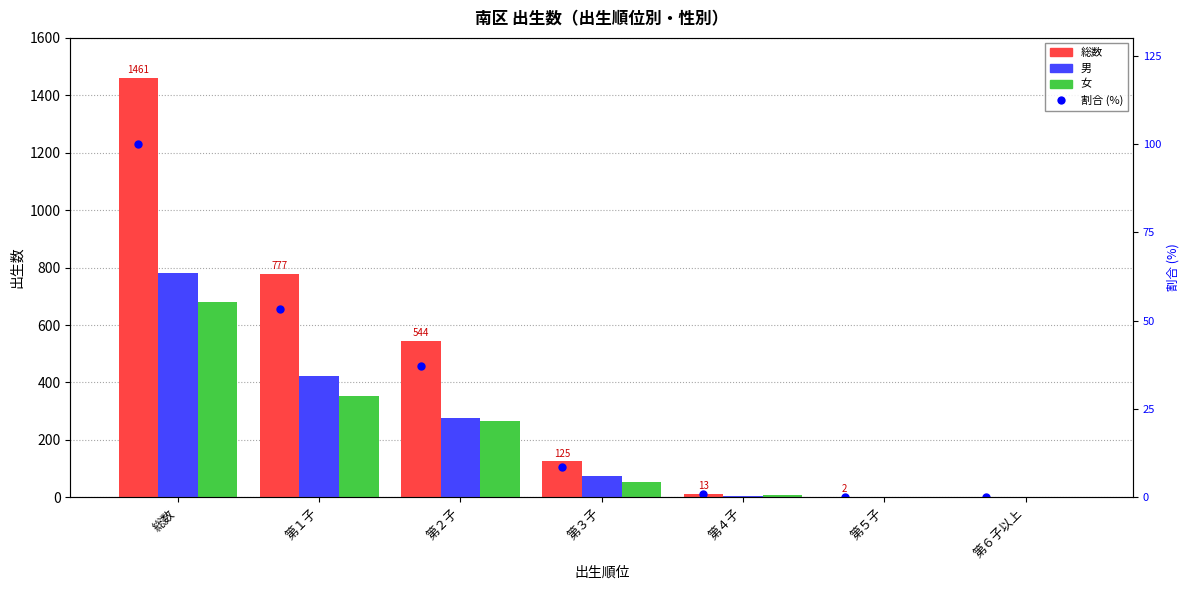

At which category is the sum across all series the highest?

総数